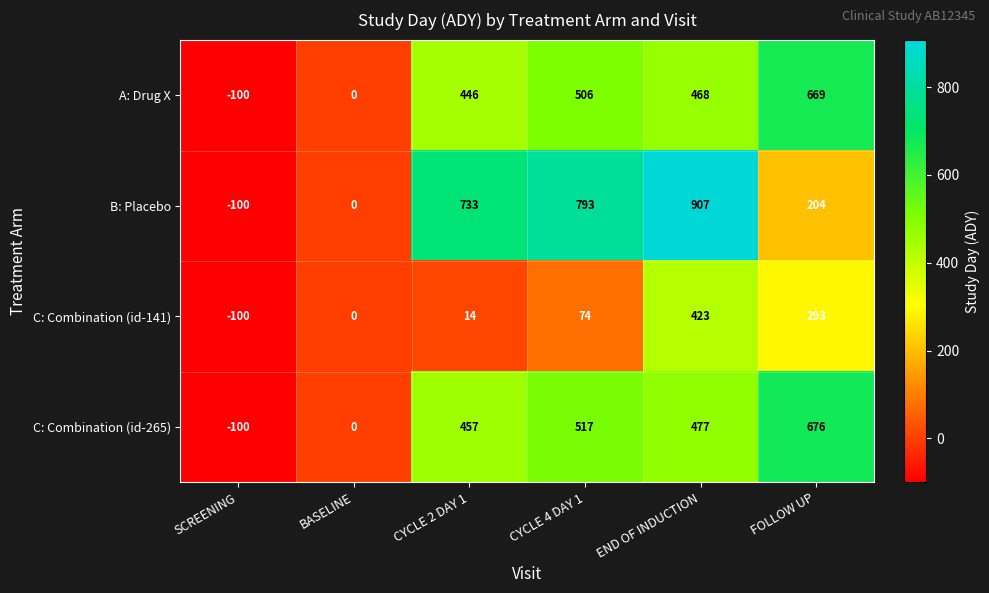

Reading right to left, transcribe all the data shown in this chart.

A: Drug X: FOLLOW UP=669	END OF INDUCTION=468	CYCLE 4 DAY 1=506	CYCLE 2 DAY 1=446	BASELINE=0	SCREENING=-100
B: Placebo: FOLLOW UP=204	END OF INDUCTION=907	CYCLE 4 DAY 1=793	CYCLE 2 DAY 1=733	BASELINE=0	SCREENING=-100
C: Combination (id-141): FOLLOW UP=293	END OF INDUCTION=423	CYCLE 4 DAY 1=74	CYCLE 2 DAY 1=14	BASELINE=0	SCREENING=-100
C: Combination (id-265): FOLLOW UP=676	END OF INDUCTION=477	CYCLE 4 DAY 1=517	CYCLE 2 DAY 1=457	BASELINE=0	SCREENING=-100